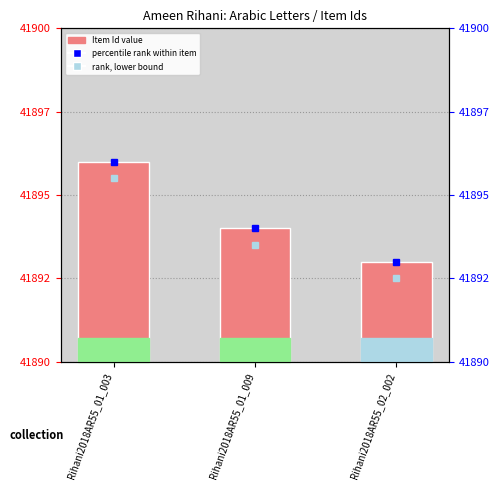

What value does the data have at Rihani2018AR55_02_002?

41893